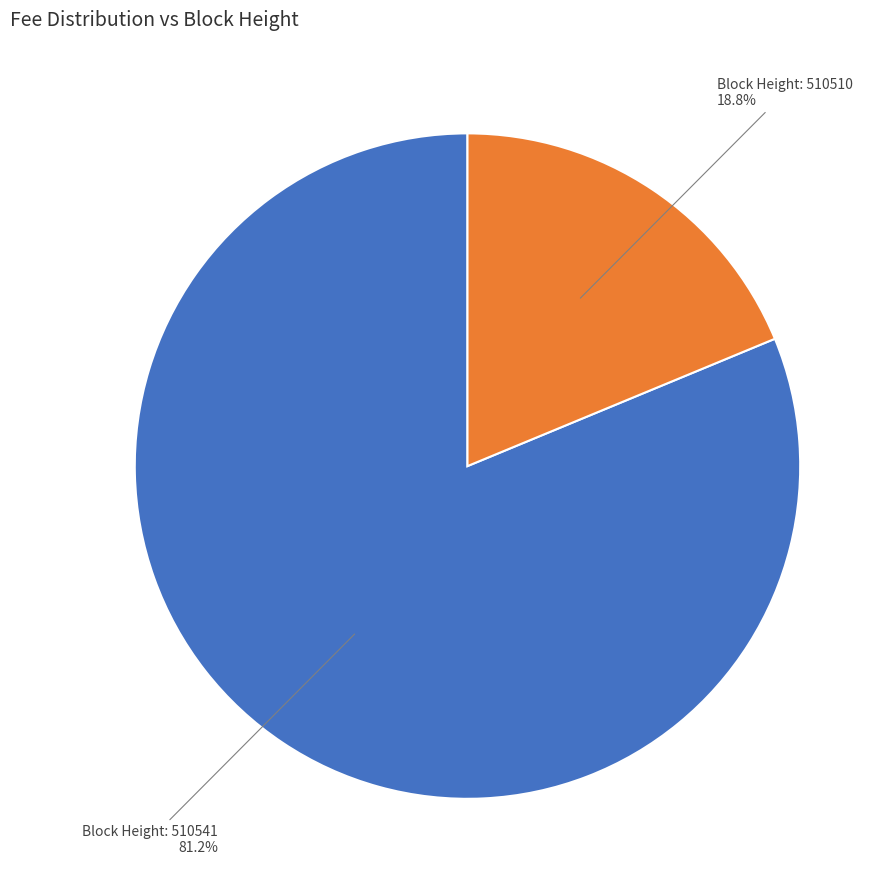

Which category has the smallest portion of the pie?

Block Height: 510510